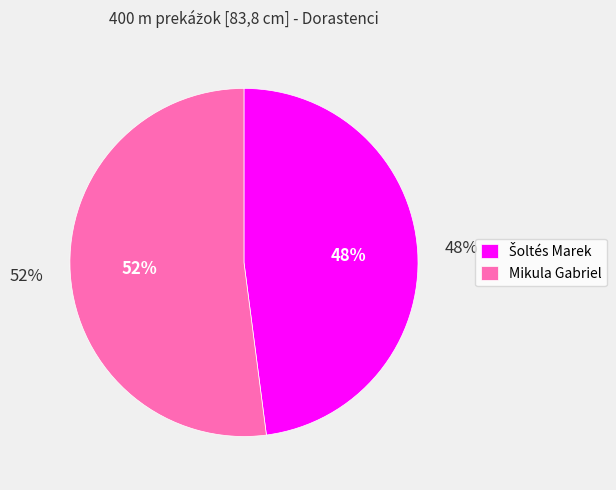

Rank the categories by value from lowest to highest.

Šoltés Marek, Mikula Gabriel